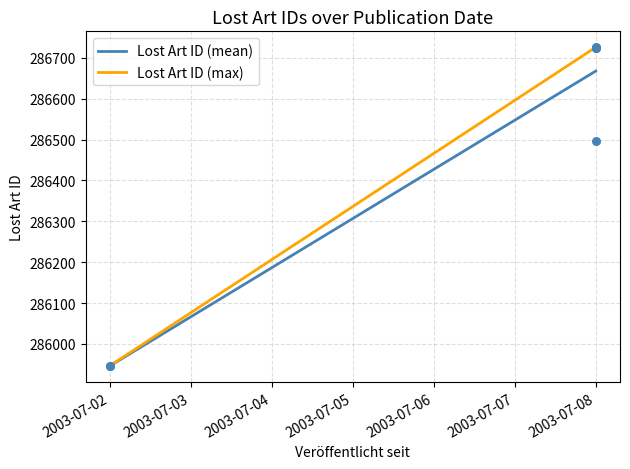

Which series reaches the minimum Y coordinate?

Lost Art ID (mean)